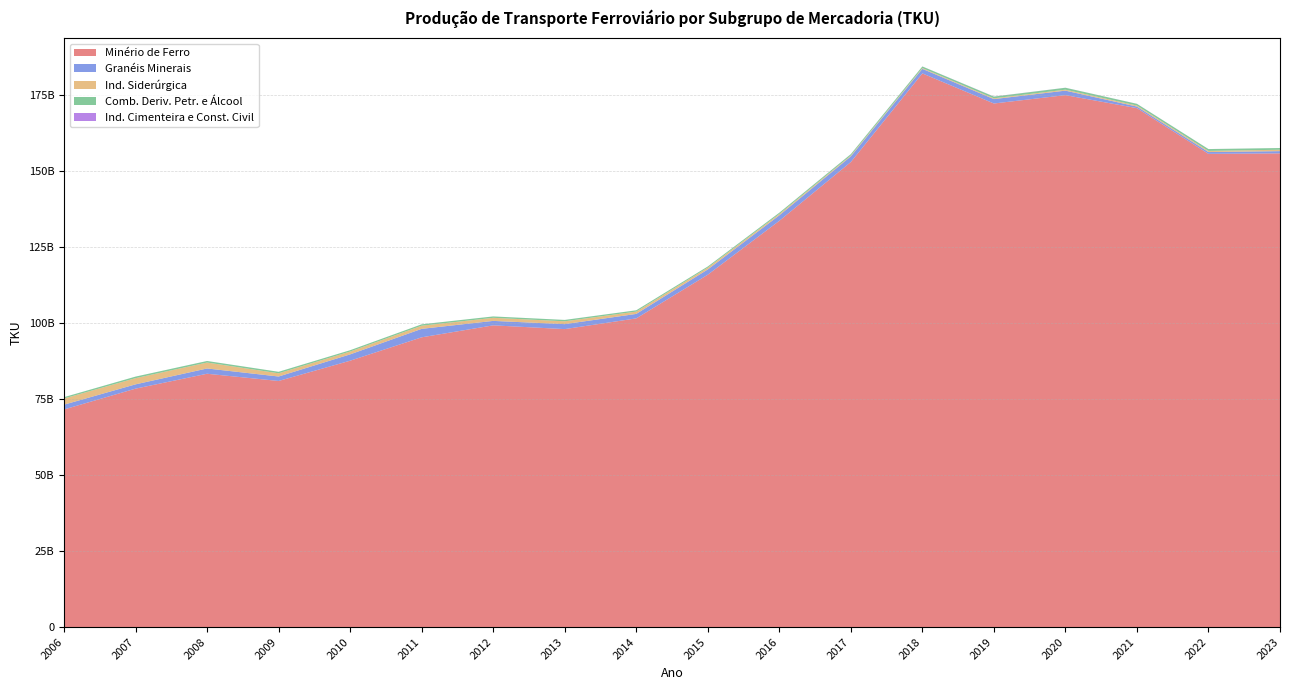

Reading left to right, extract all data points from this chart.

Minério de Ferro: 71564441882	78409819877	83306233152	80931442677	87598822268	95287001363	99223701636	97988337684	101513229780	115875352374	133590989056	152930249317	182077520936	172182910861	174931806104	170649906707	155620619603	155780556546
Granéis Minerais: 1577751722	1411618477	1736252122	1467229118	2079418662	2786208441	1463818326	1634222903	1471870630	1736964726	1812818329	1868498674	1500932869	1443409725	1481686442	521521092	596095552	735311944
Ind. Siderúrgica: 2024254665	2033518956	1953981245	1054102455	936999664	1032150574	1013790169	934269382	771340829	594811565	438635304	278803867	252084034	260780639	312397944	330543602	368088091	459343669
Comb. Deriv. Petr. e Álcool: 444802284	516088230	510192729	495529980	433224817	460904126	456049976	450065866	416542749	373735300	414139184	441118853	526284094	562908084	635014856	566093827	605261614	562587142
Ind. Cimenteira e Const. Civil: 0	0	0	0	0	0	0	3604315	2365124	2736227	11631762	18865062	18820944	35882298	15867603	16908480	11241369	0